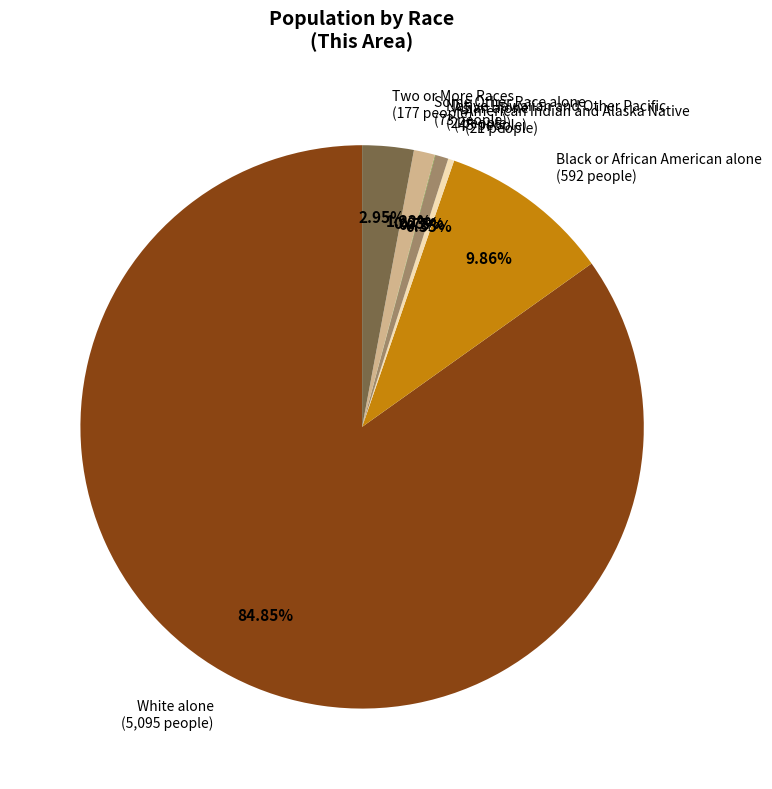

To the nearest percent, what is the average slice percentage?

14%